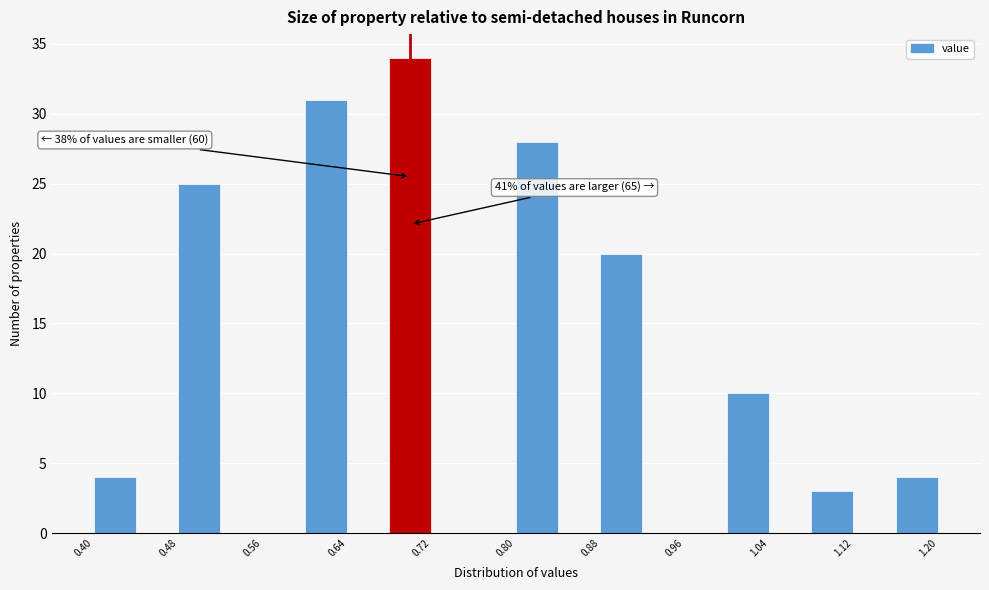

Which range on the x-axis has the tallest bar?

0.68 to 0.72